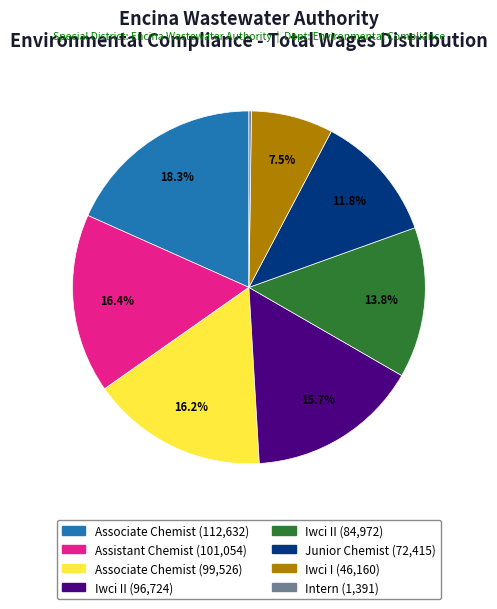

Is there a majority slice in this chart?

No